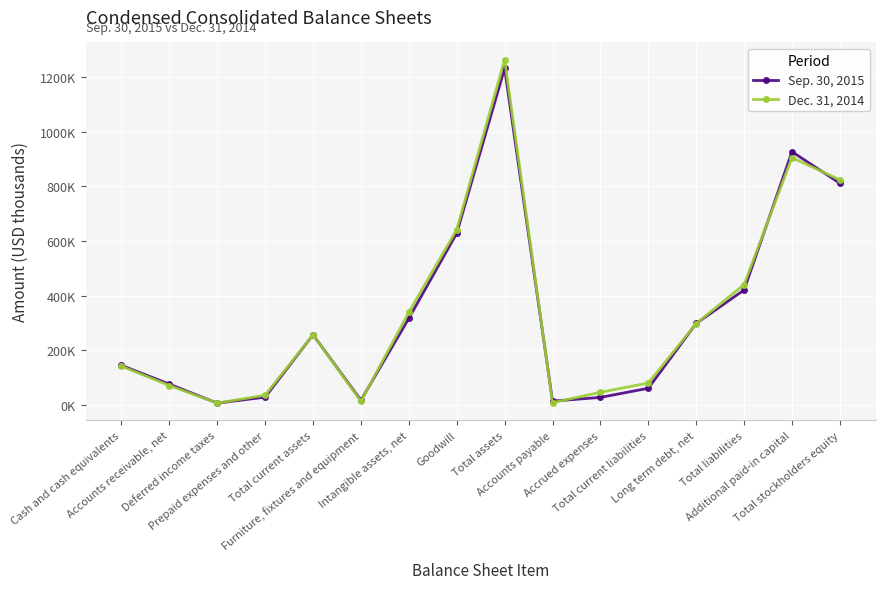

Reading left to right, transcribe all the data shown in this chart.

Sep. 30, 2015: Cash and cash equivalents=144611	Accounts receivable, net=75911	Deferred income taxes=6407	Prepaid expenses and other=28304	Total current assets=256448	Furniture, fixtures and equipment=16959	Intangible assets, net=316709	Goodwill=628139	Total assets=1231369	Accounts payable=13723	Accrued expenses=27369	Total current liabilities=60829	Long term debt, net=298055	Total liabilities=420371	Additional paid-in capital=926343	Total stockholders equity=810998
Dec. 31, 2014: Cash and cash equivalents=141725	Accounts receivable, net=70865	Deferred income taxes=6407	Prepaid expenses and other=35652	Total current assets=256276	Furniture, fixtures and equipment=13299	Intangible assets, net=338988	Goodwill=641367	Total assets=1263429	Accounts payable=8047	Accrued expenses=46030	Total current liabilities=80063	Long term debt, net=297598	Total liabilities=440143	Additional paid-in capital=904740	Total stockholders equity=823286